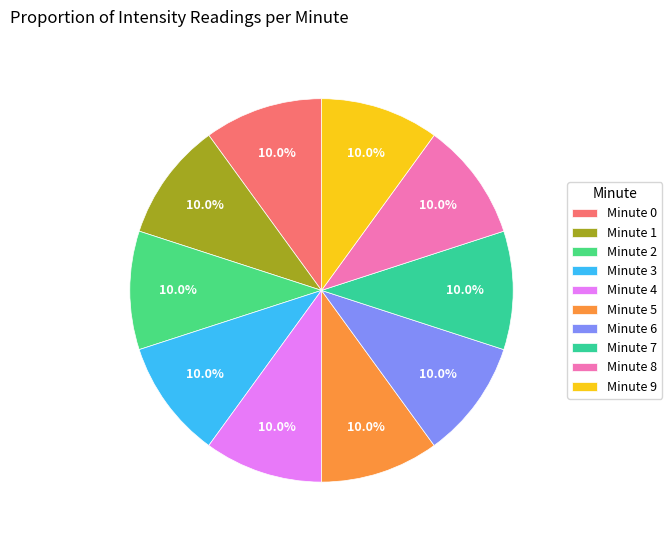

Which category has the smallest portion of the pie?

minute_1